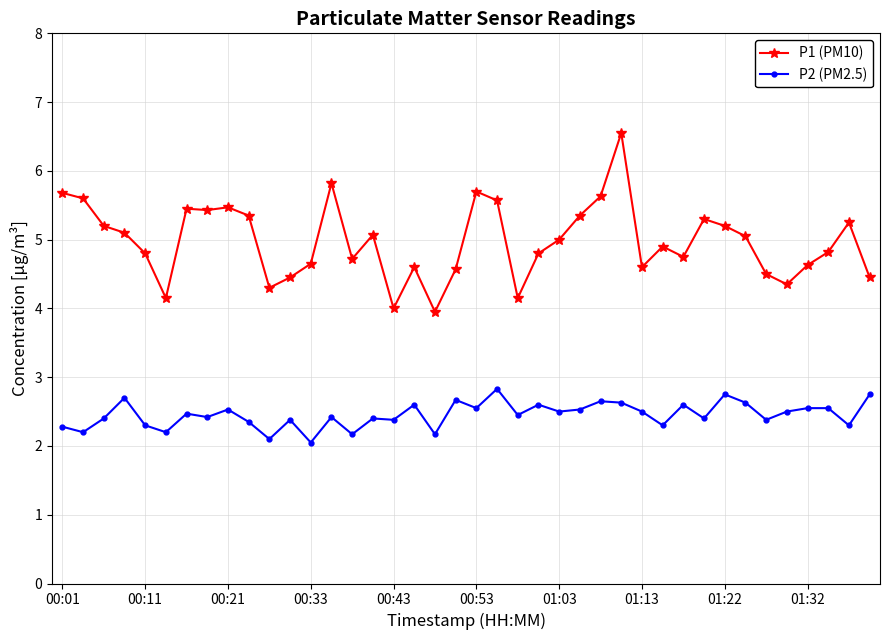

Which series has the widest spread of values?

P1 (PM10)